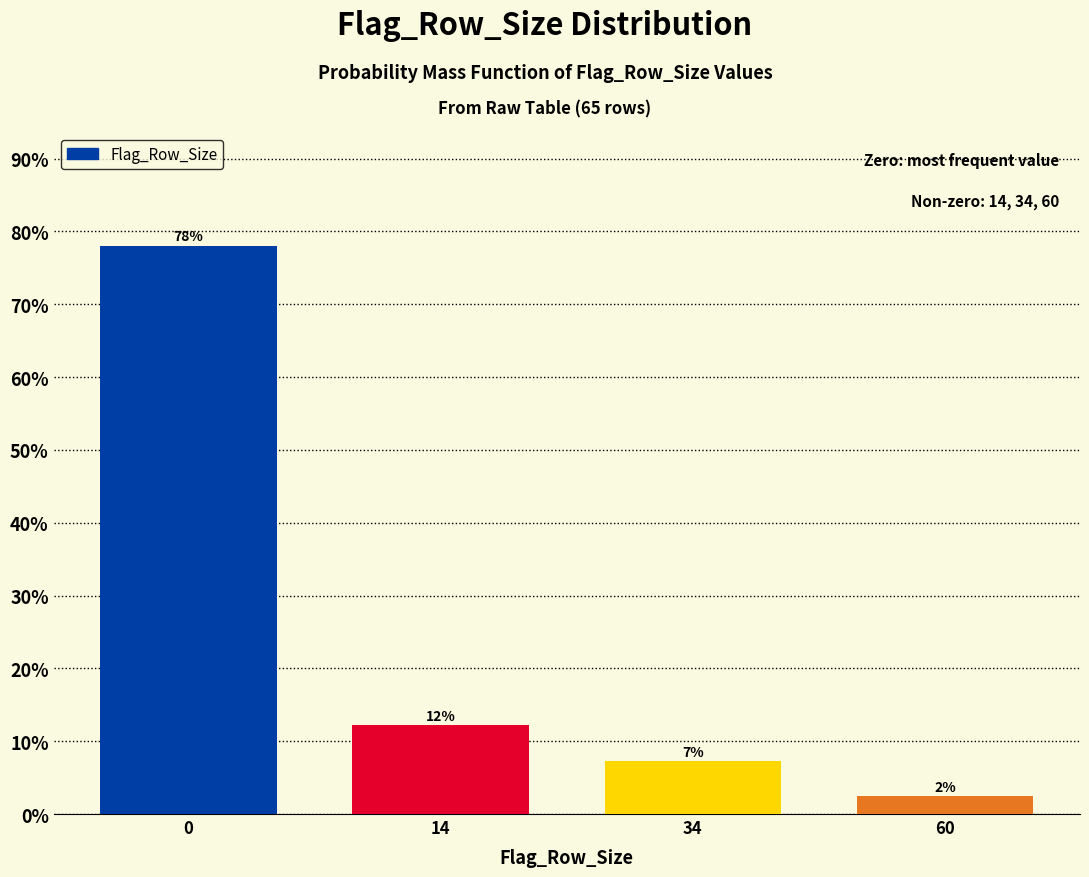

How many bars are there in total?

4